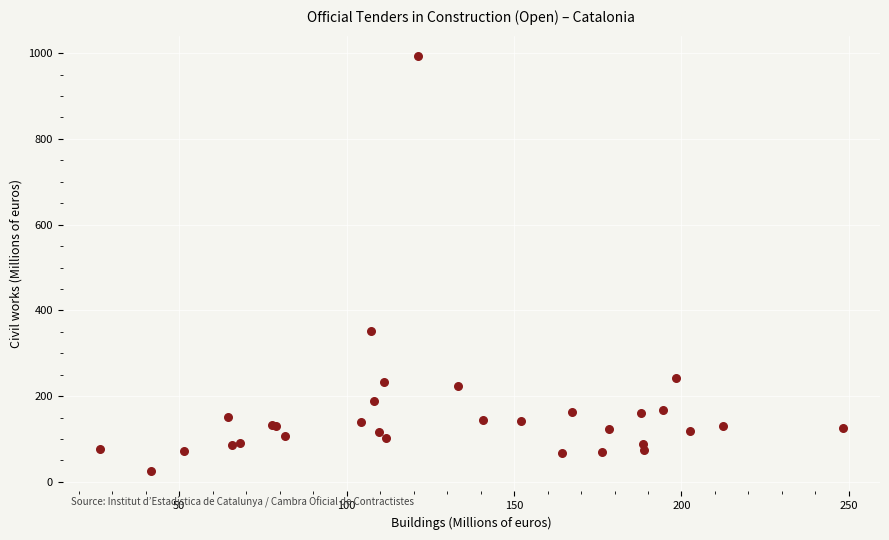

What Y value in the scatter plot is closest to 509?

350.9